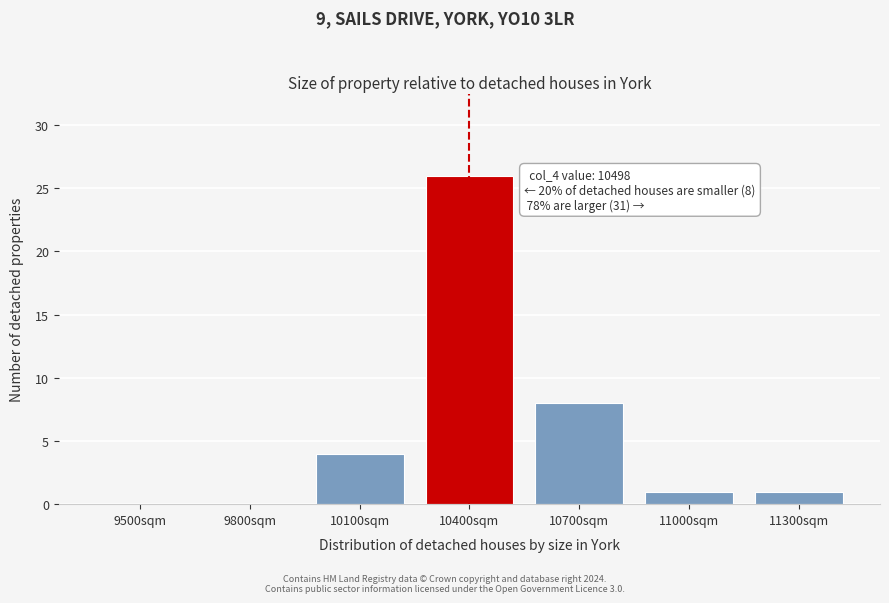

Reading left to right, what are all the values shown in this chart?

9500sqm=0	9800sqm=0	10100sqm=4	10400sqm=26	10700sqm=8	11000sqm=1	11300sqm=1